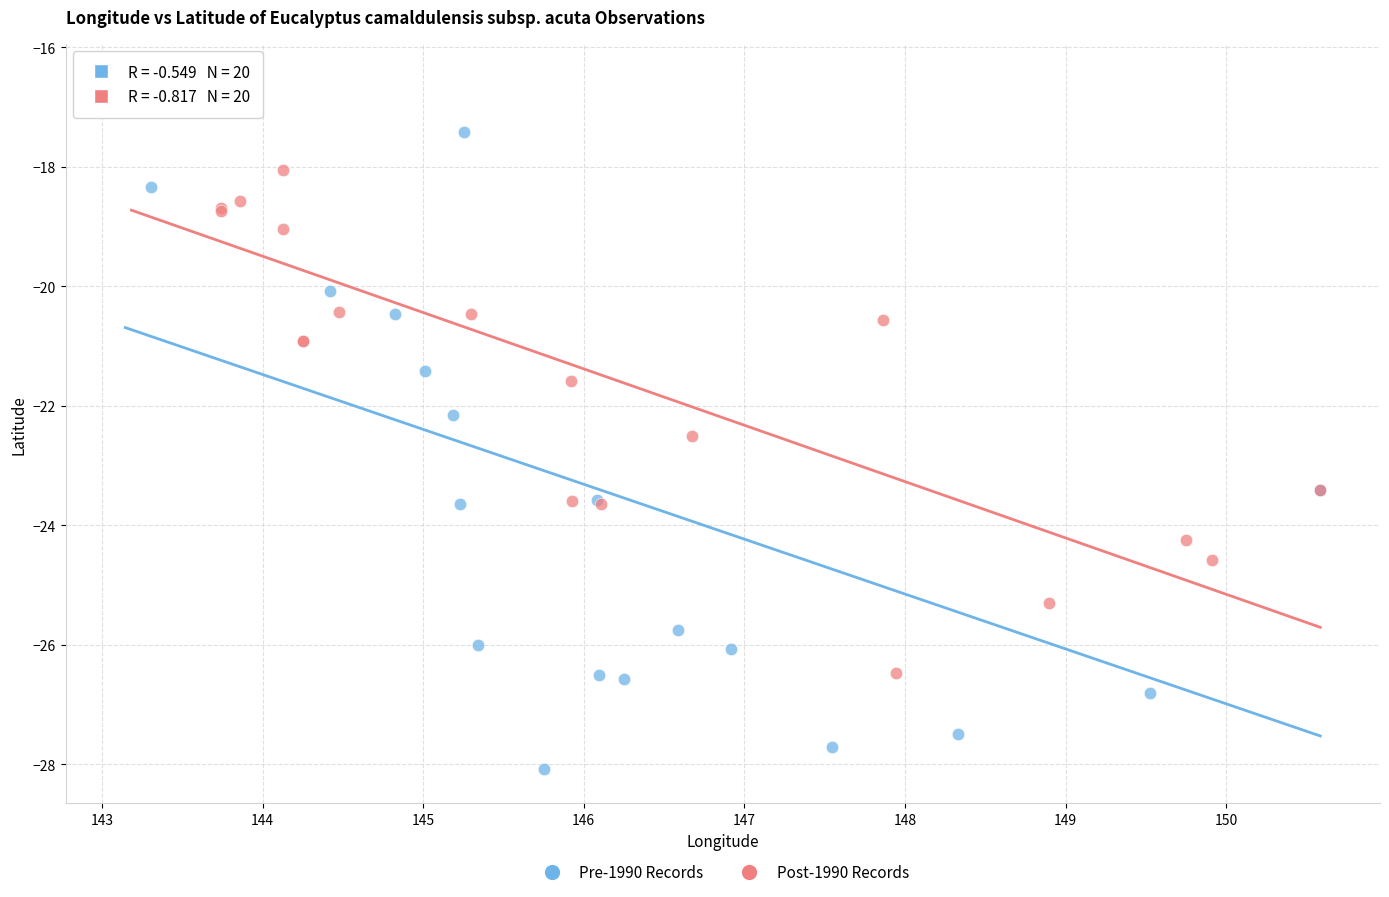

Which series reaches the maximum Y coordinate?

Post-1990 Records